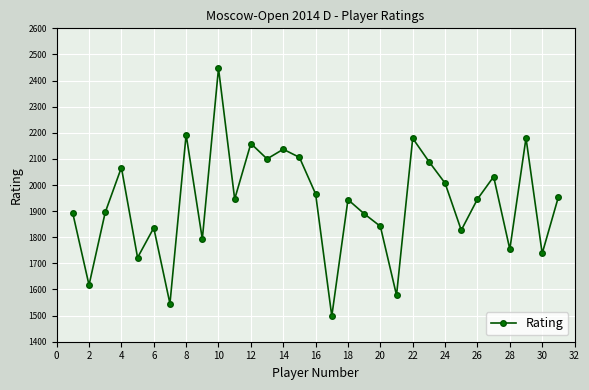

What is the greatest value displayed?

2447